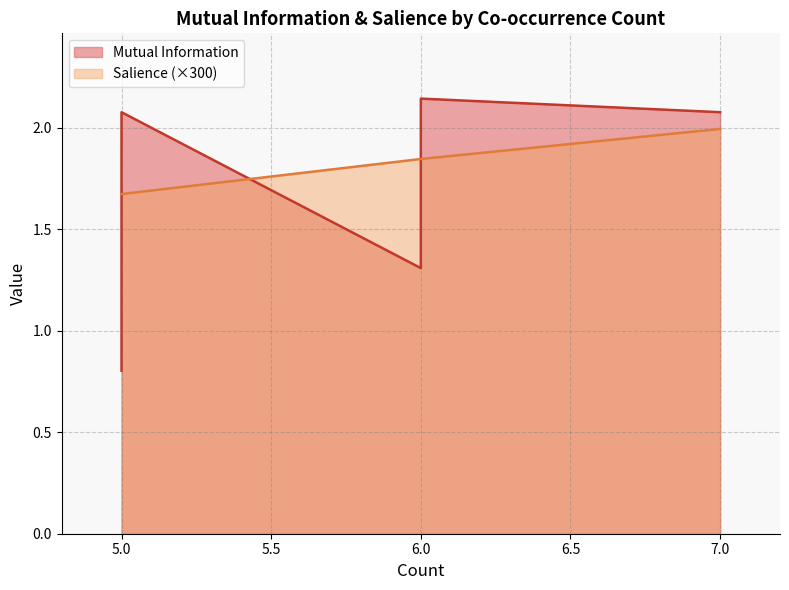

What are all the series names shown in the legend?

Mutual Information, Salience